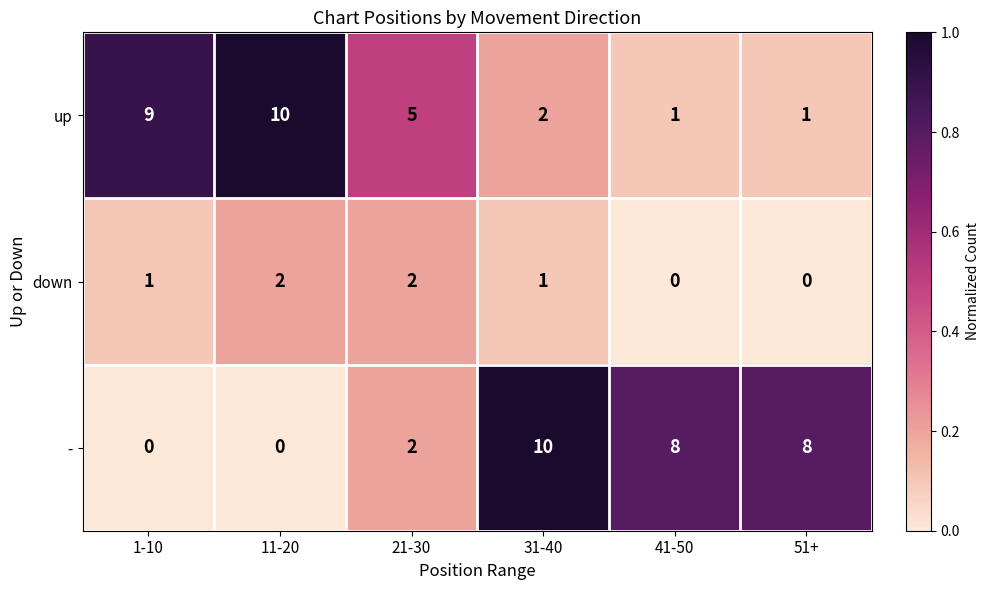

True or false: down has a value of 2 at 21-30.

True